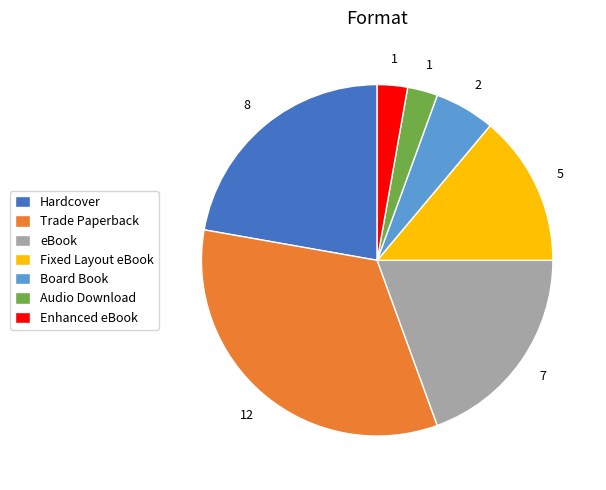

Does eBook represent more than half of the total?

No